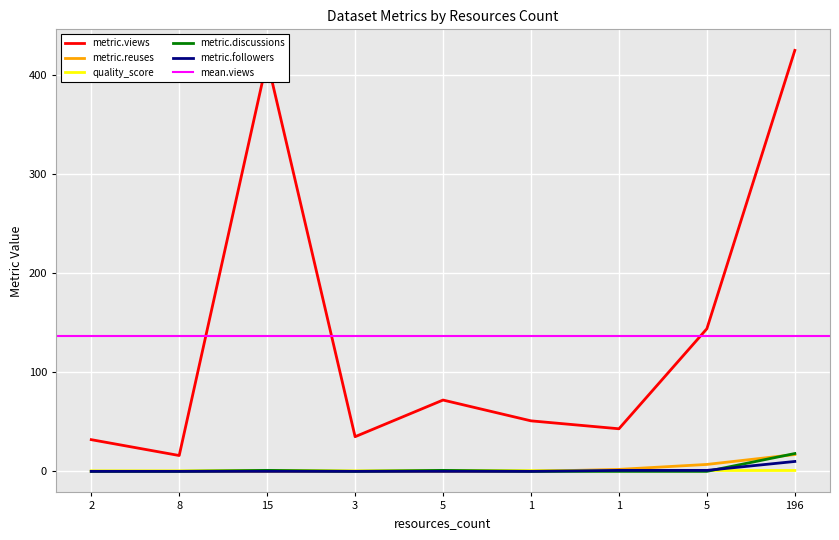

What is the maximum value shown in the chart?

425.0